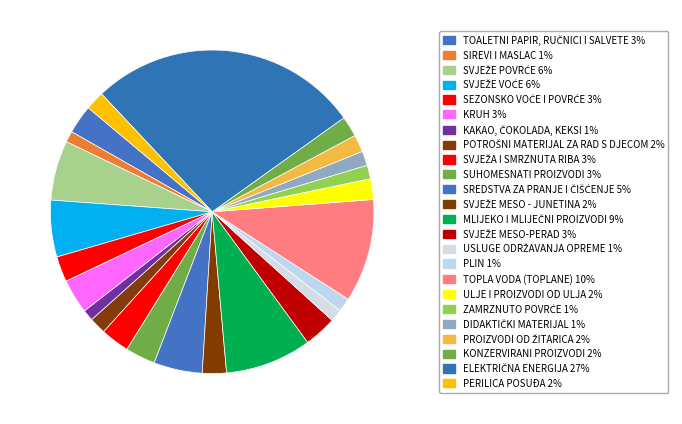

Combined, what portion of the pie is SUHOMESNATI PROIZVODI and SREDSTVA ZA PRANJE I ČIŠĆENJE?

7.8%